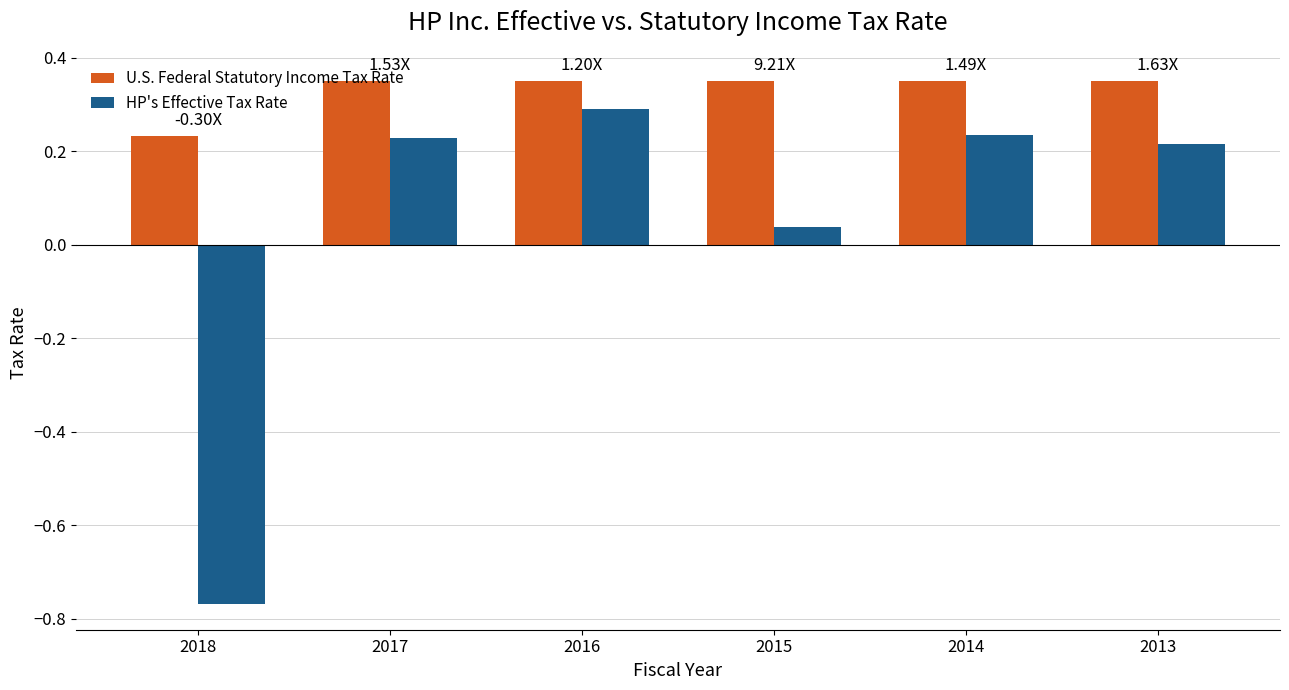

What is the difference between the highest and lowest values at 2014?

0.1